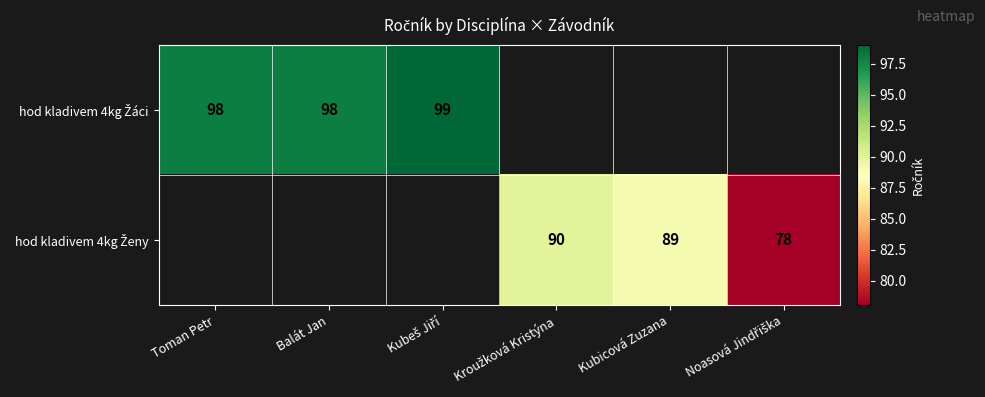

Which category has the lowest value in the hod kladivem 4kg Žáci series?

Toman Petr